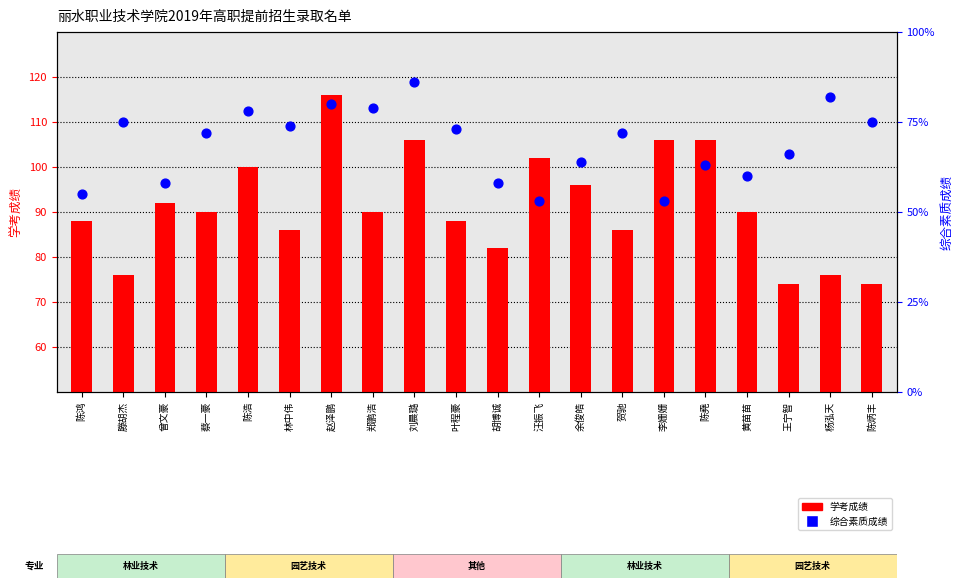

What is the total value across all series at 杨泓天?

158